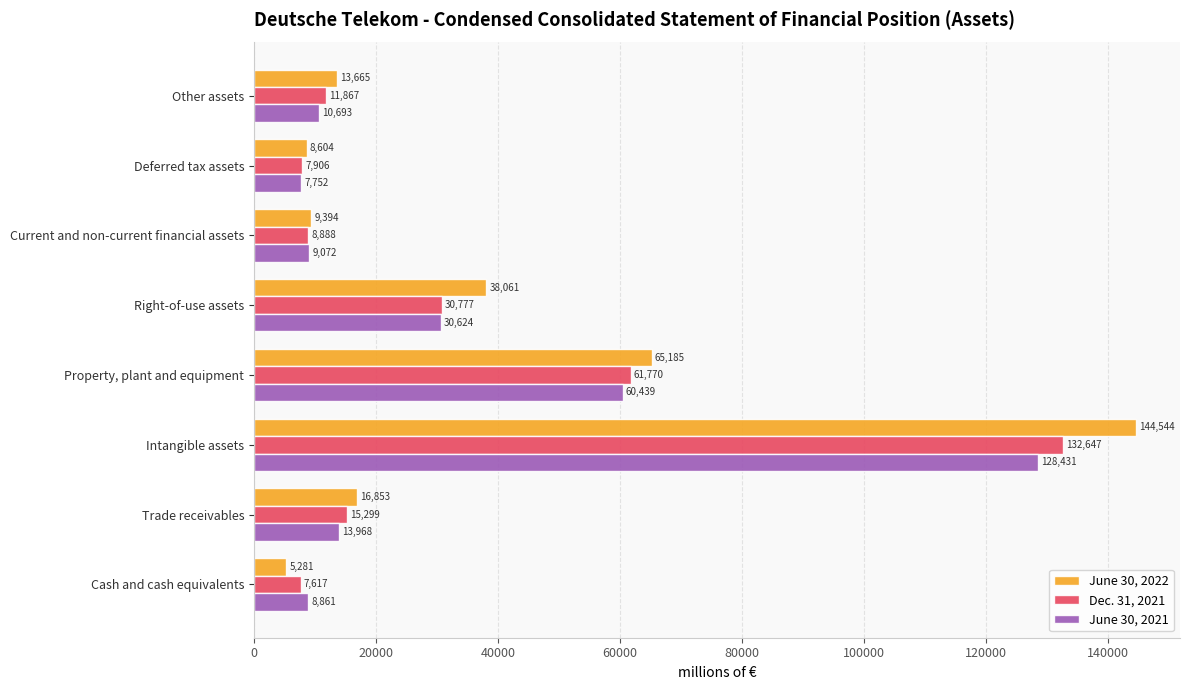

Is the value of June 30, 2021 at Current and non-current financial assets greater than the value of June 30, 2022 at Deferred tax assets?

Yes